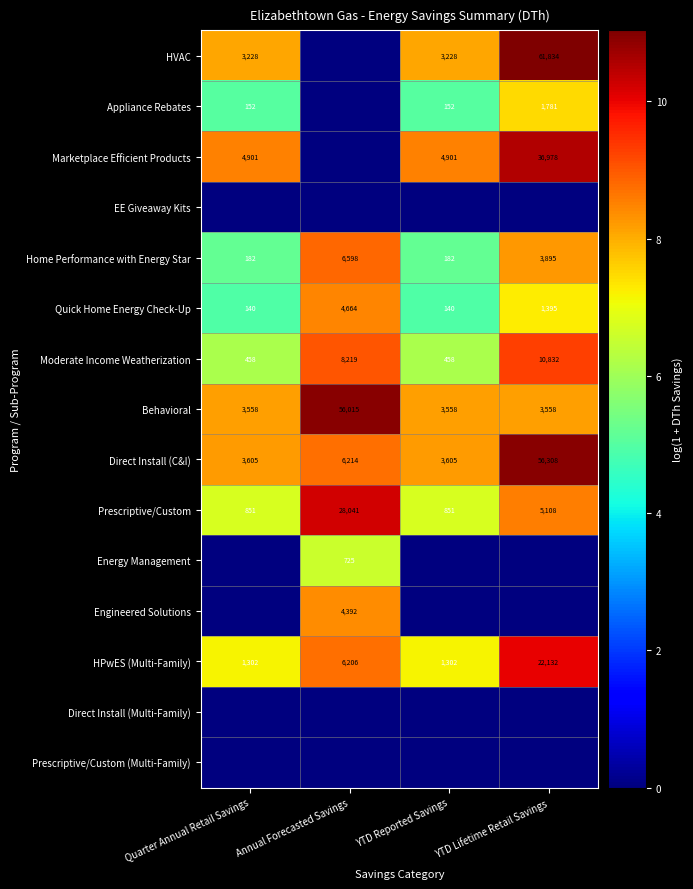

What is the total value across all series at Quarter Annual Retail Savings?

68.2